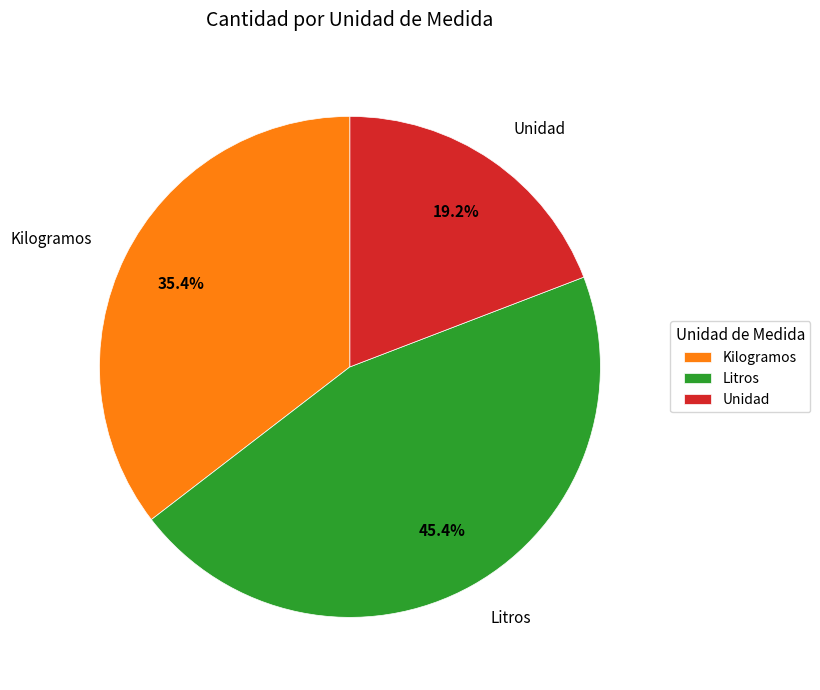

What is the largest slice in the pie chart?

Litros